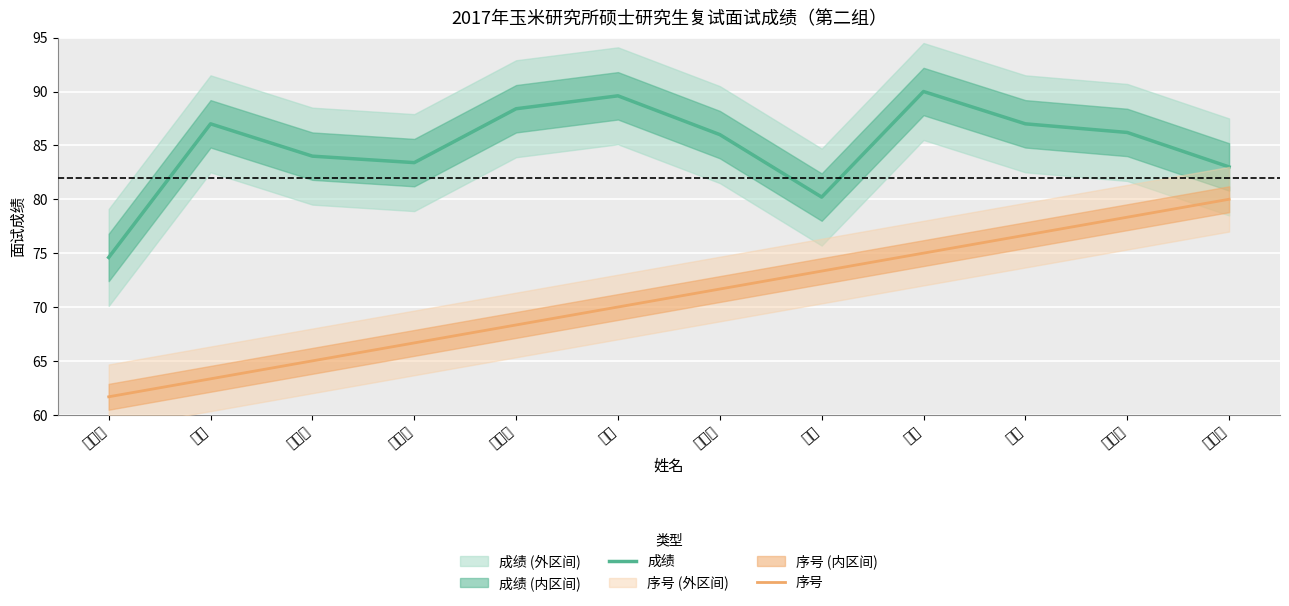

List the series in order of their overall mean, highest first.

成绩, 序号